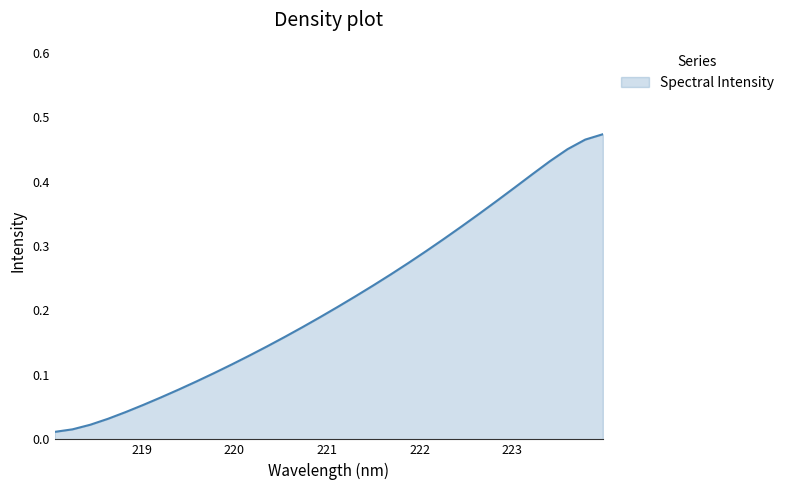

Rank the categories by value from lowest to highest.

218.0596, 218.2508, 218.442, 218.6332, 218.8244, 219.0156, 219.2067, 219.3979, 219.589, 219.7801, 219.9712, 220.1623, 220.3533, 220.5444, 220.7354, 220.9264, 221.1174, 221.3083, 221.4993, 221.6902, 221.8812, 222.0721, 222.263, 222.4538, 222.6447, 222.8355, 223.0264, 223.2172, 223.408, 223.5987, 223.7895, 223.9802